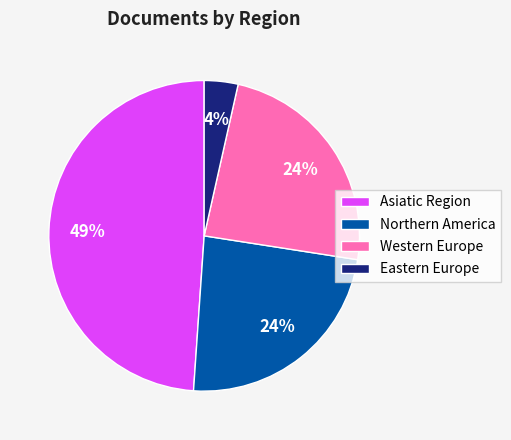

How many segments does this pie chart have?

4